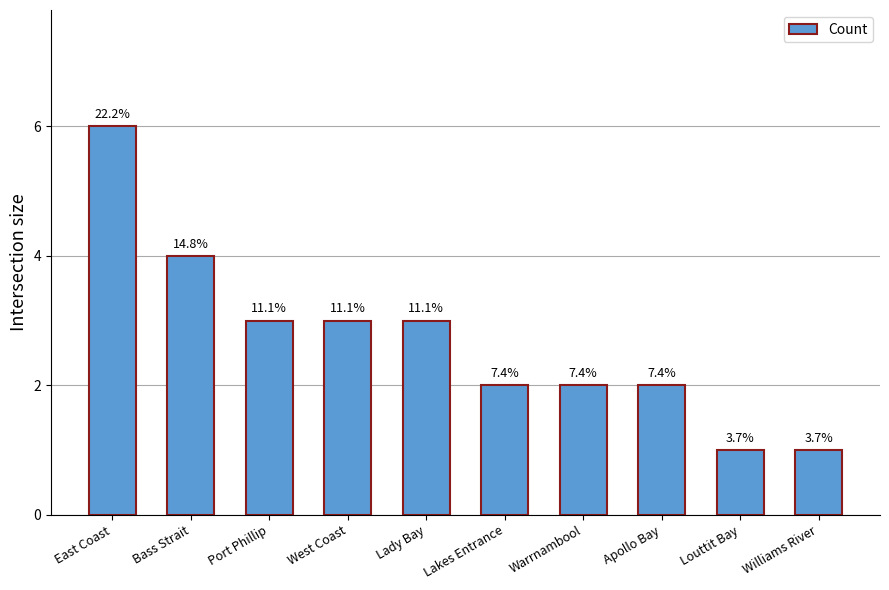

Does the chart contain any negative values?

No